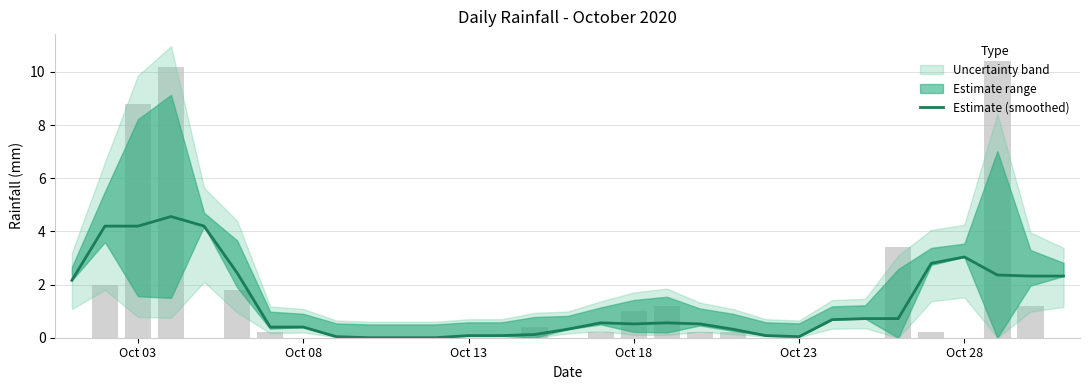

Reading left to right, extract all data points from this chart.

2.2	4.2	4.2	4.6	4.2	2.4	0.4	0.4	0.0	0.0	0.0	0.0	0.1	0.1	0.1	0.3	0.6	0.5	0.6	0.5	0.3	0.1	0.0	0.7	0.7	0.7	2.8	3.0	2.4	2.3	2.3